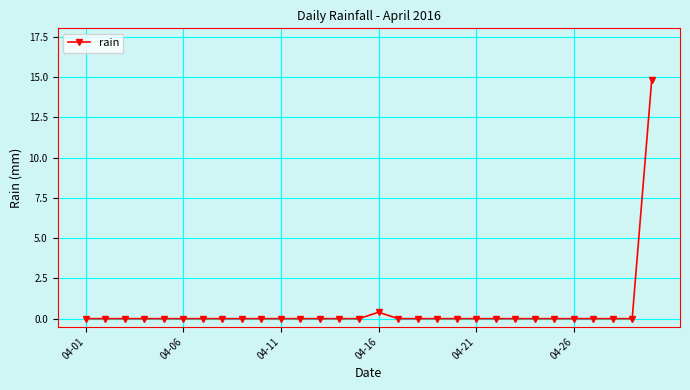

True or false: there are more than 0 points higher than both neighbors.

True